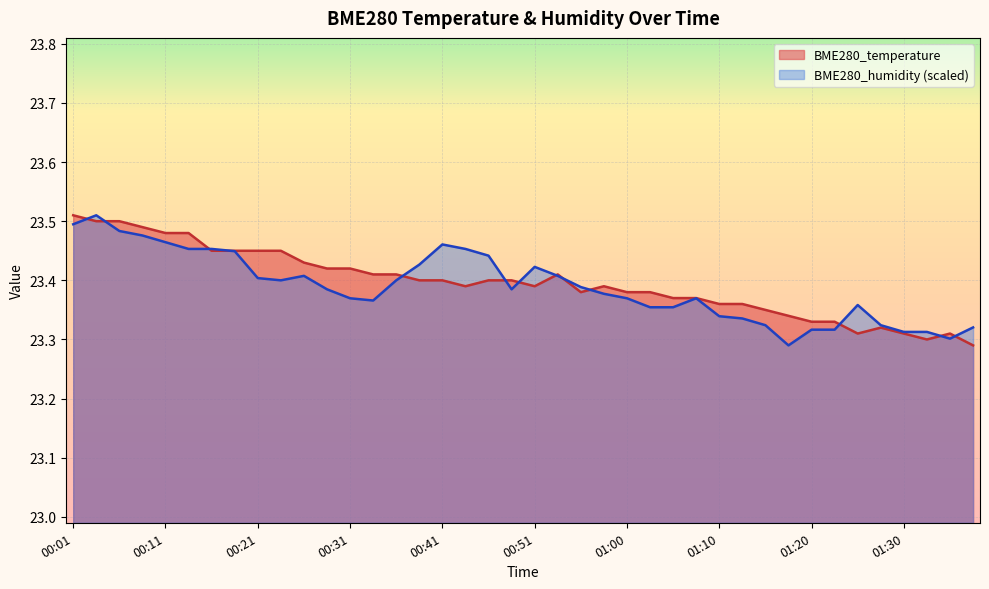

What are all the series names shown in the legend?

BME280_temperature, BME280_humidity (scaled)